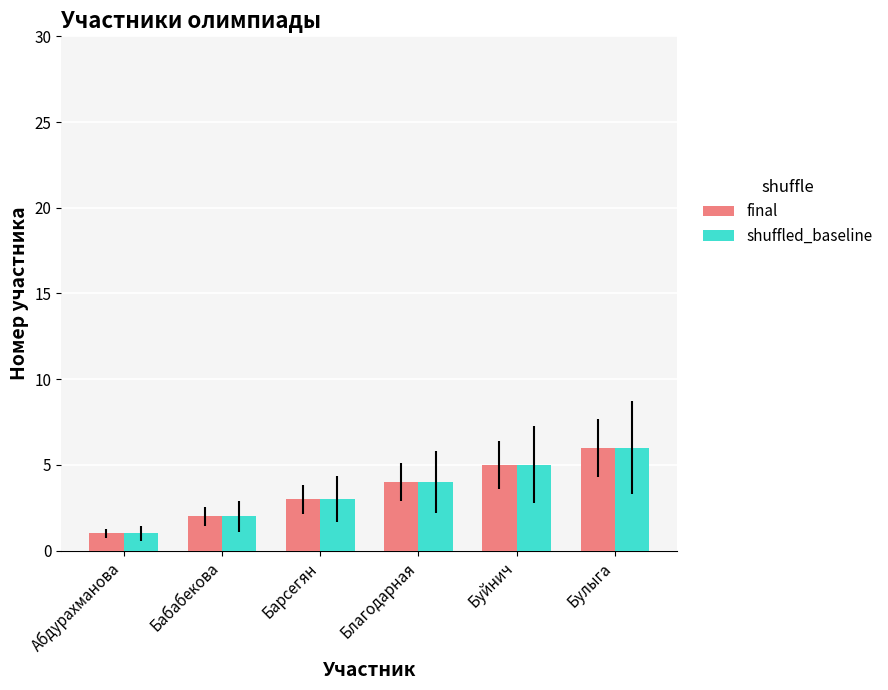

What is the approximate value of shuffled_baseline at Барсегян?

3